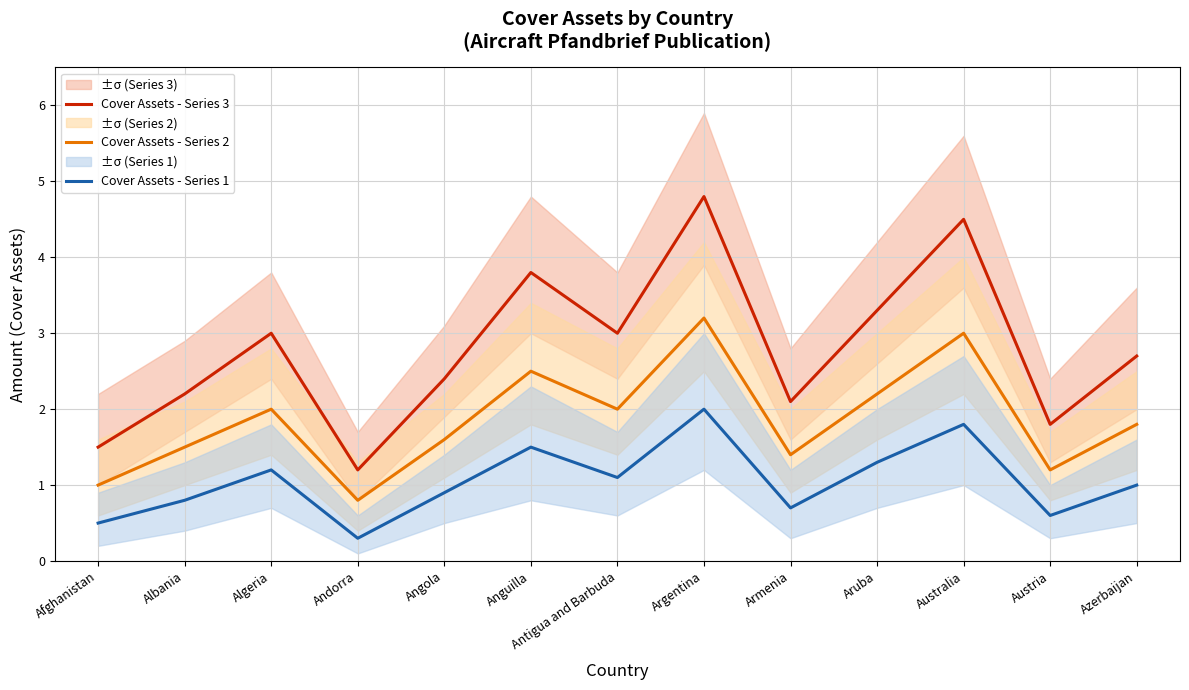

At which category is the sum across all series the highest?

Argentina